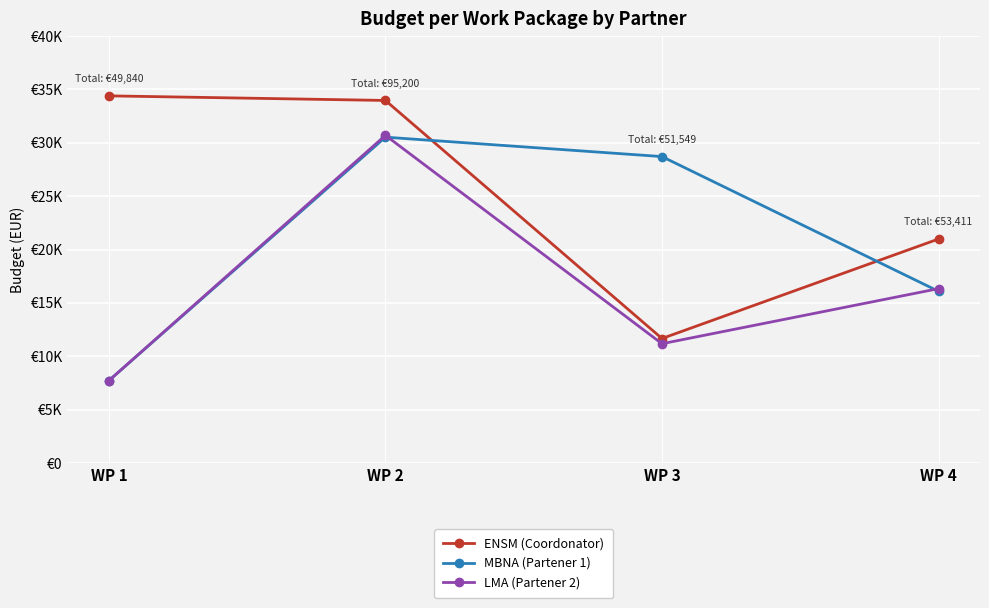

Reading right to left, what are all the values shown in this chart?

ENSM (Coordonator): WP 4=20988	WP 3=11664	WP 2=33970	WP 1=34400
MBNA (Partener 1): WP 4=16087	WP 3=28710	WP 2=30530	WP 1=7720
LMA (Partener 2): WP 4=16336	WP 3=11175	WP 2=30700	WP 1=7720